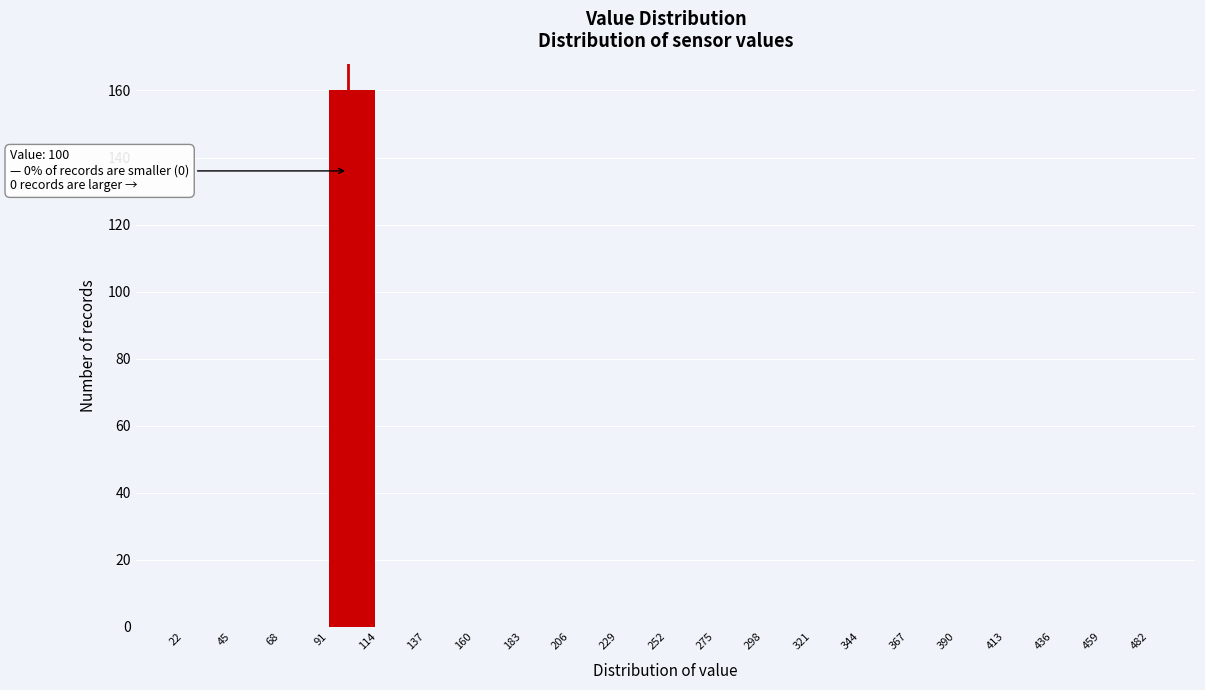

Over which range of the x-axis is the bar tallest?

91 to 114